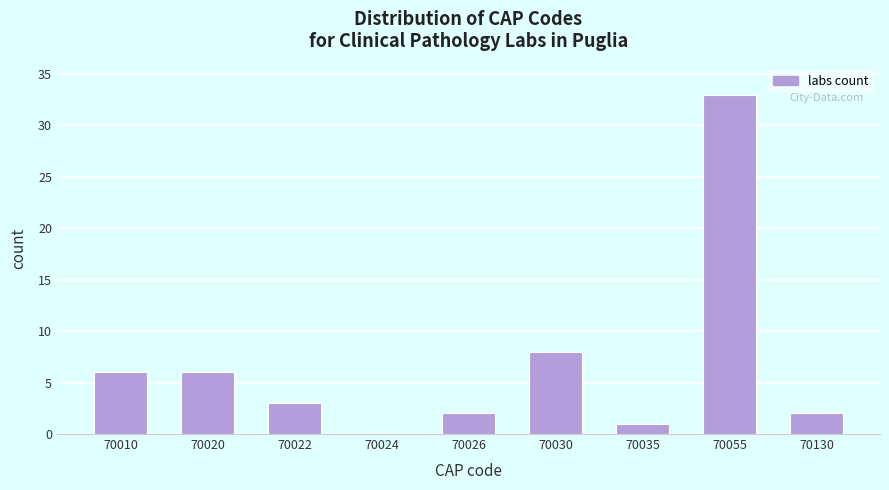

Reading right to left, list all the values displayed in this chart.

70130=2	70055=33	70035=1	70030=8	70026=2	70024=0	70022=3	70020=6	70010=6